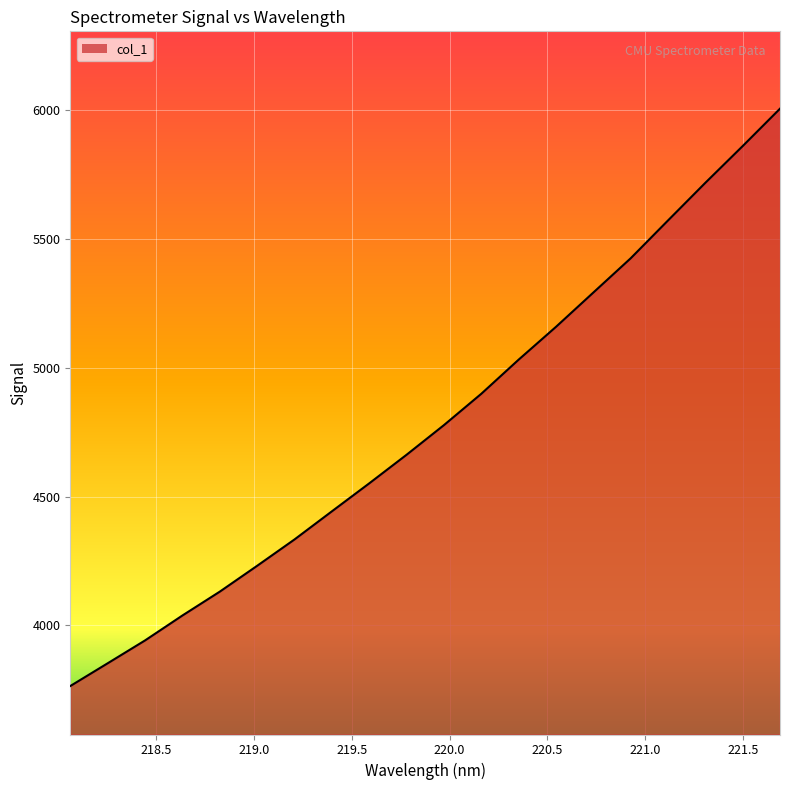

What is the difference between the maximum and minimum values?

2242.0